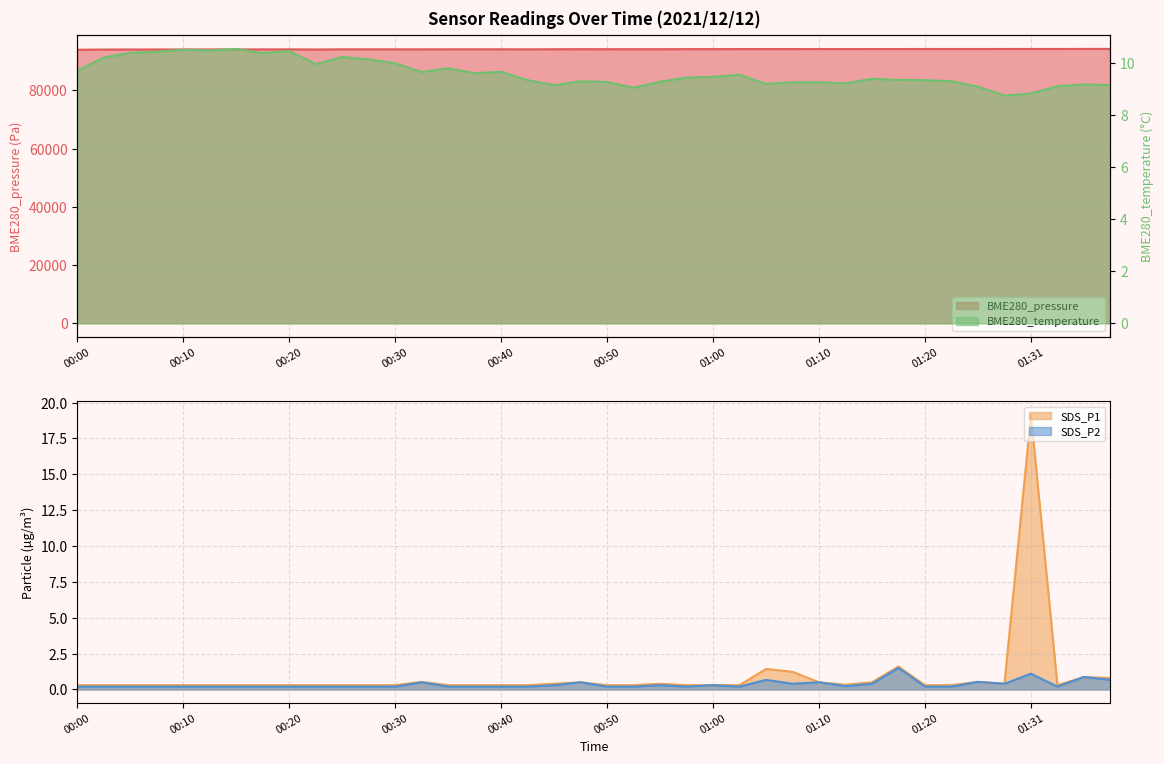

What is the value of the BME280_pressure point at the 30th from the left?

94228.2